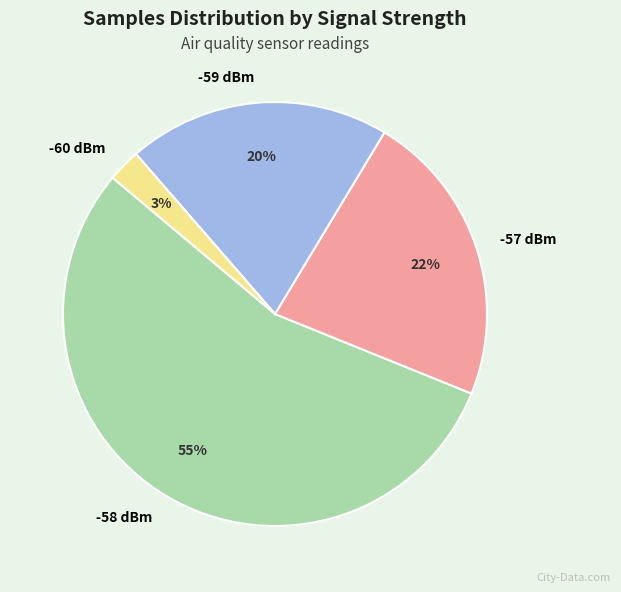

Rank the categories by value from lowest to highest.

-60 dBm, -59 dBm, -57 dBm, -58 dBm